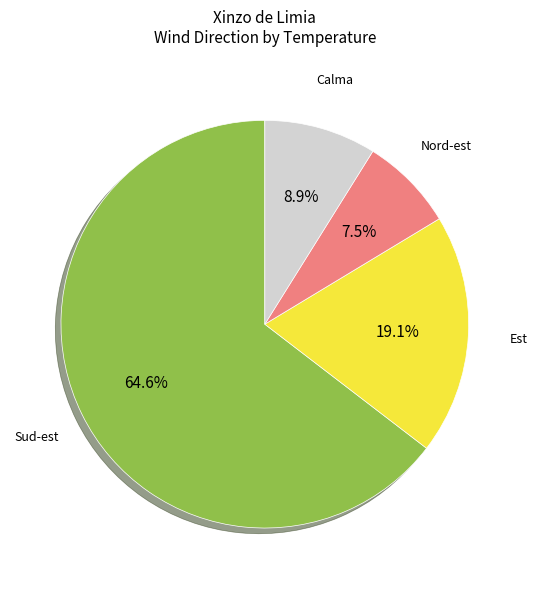

Does any single category account for the majority?

Yes